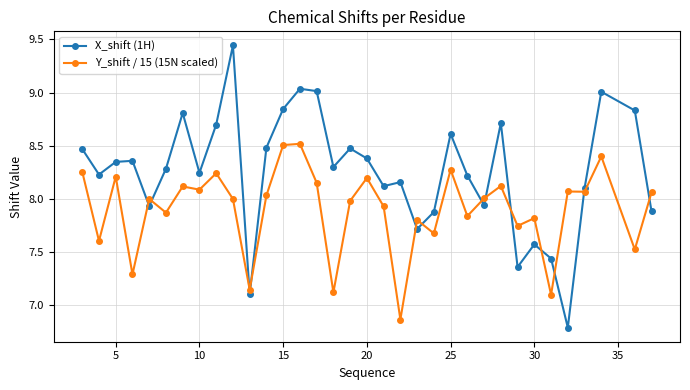

How many lines are shown in the chart?

2